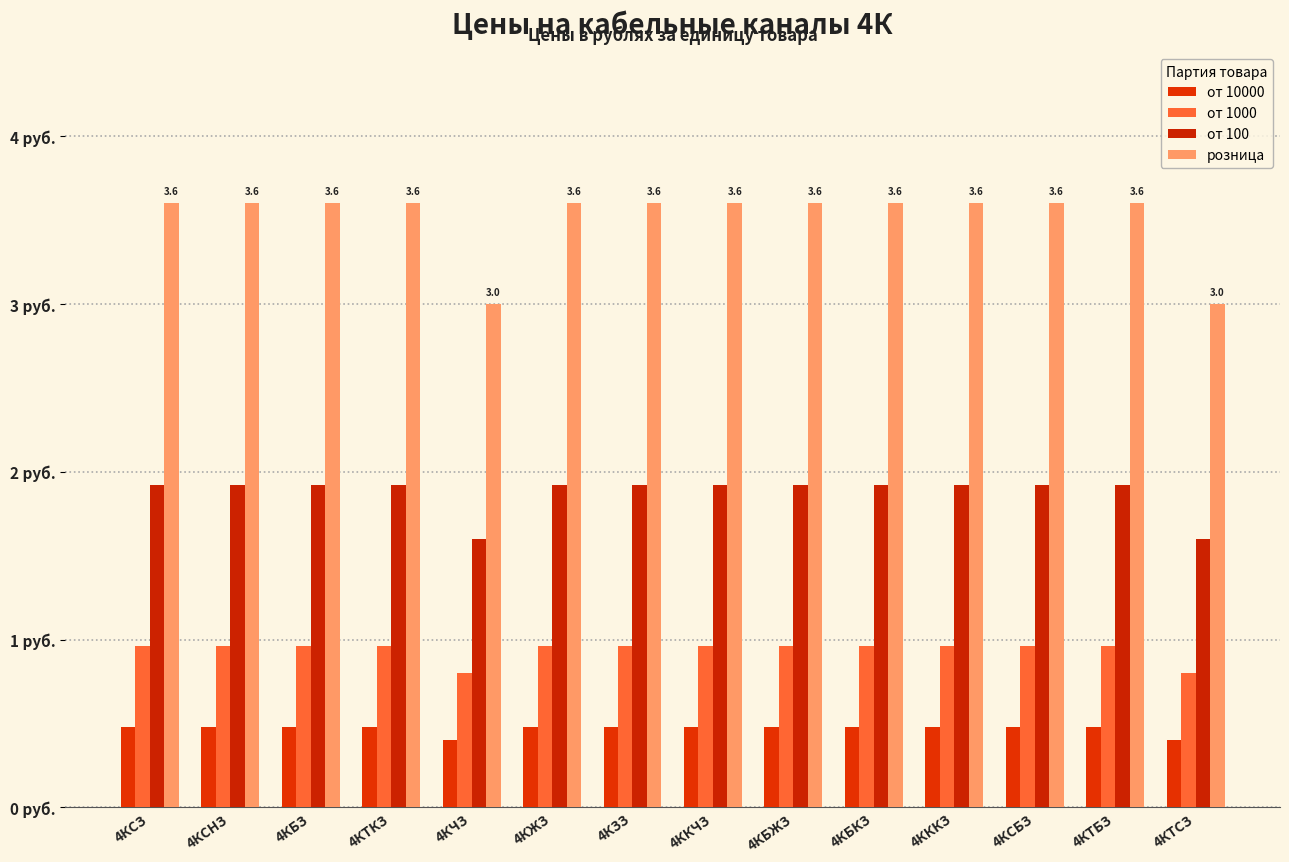

Reading left to right, what are all the values shown in this chart?

от 10000: 0.5	0.5	0.5	0.5	0.4	0.5	0.5	0.5	0.5	0.5	0.5	0.5	0.5	0.4
от 1000: 1.0	1.0	1.0	1.0	0.8	1.0	1.0	1.0	1.0	1.0	1.0	1.0	1.0	0.8
от 100: 1.9	1.9	1.9	1.9	1.6	1.9	1.9	1.9	1.9	1.9	1.9	1.9	1.9	1.6
розница: 3.6	3.6	3.6	3.6	3.0	3.6	3.6	3.6	3.6	3.6	3.6	3.6	3.6	3.0